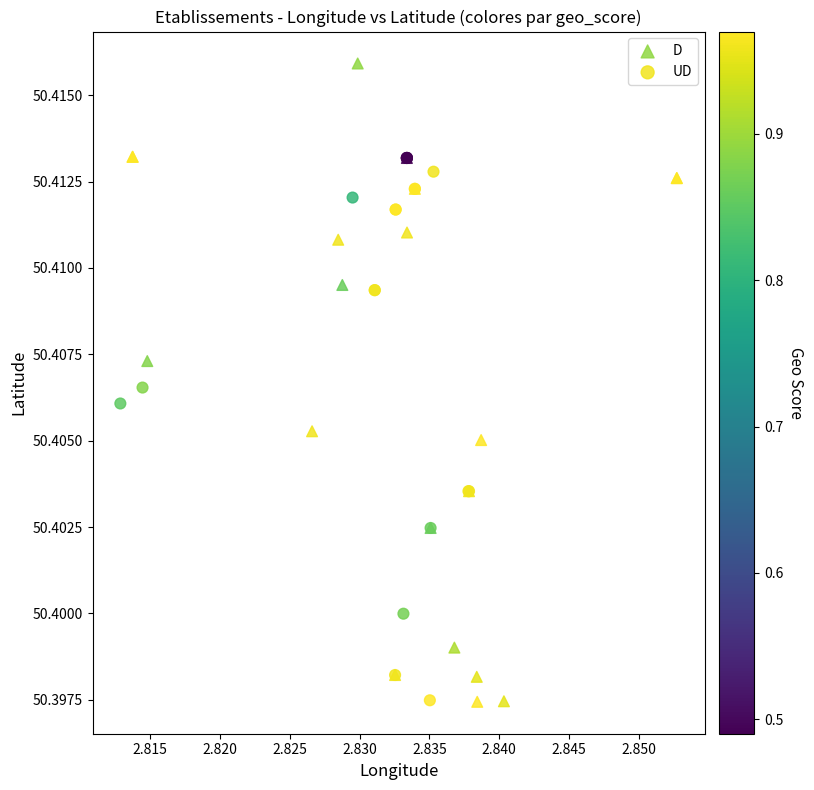

Which series reaches the maximum Y coordinate?

D